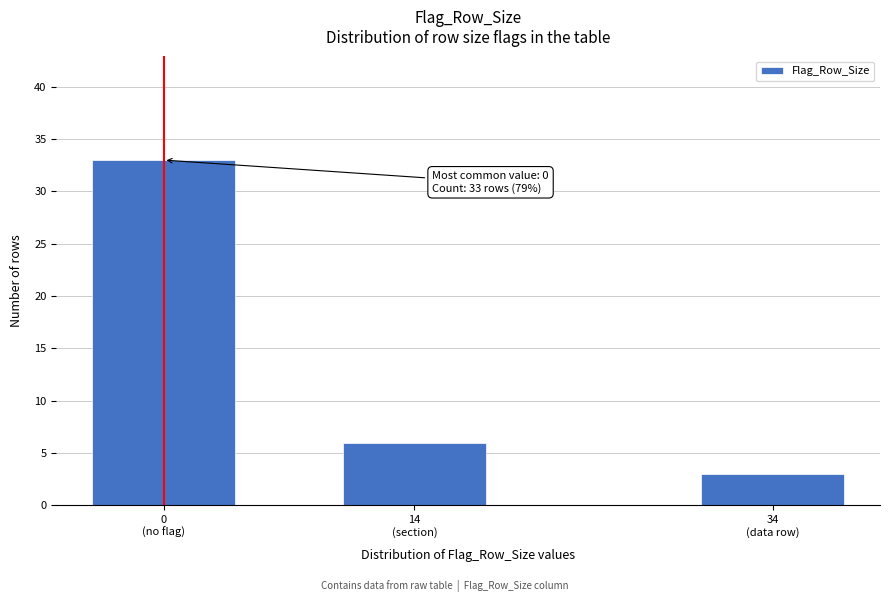

Reading left to right, list all the values displayed in this chart.

33	6	3